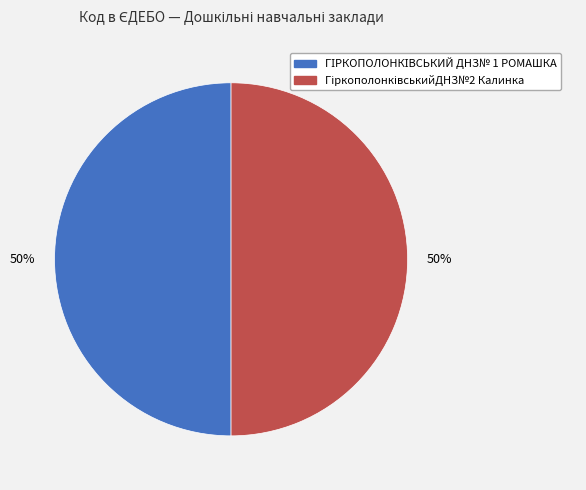

Count the number of slices in the pie.

2